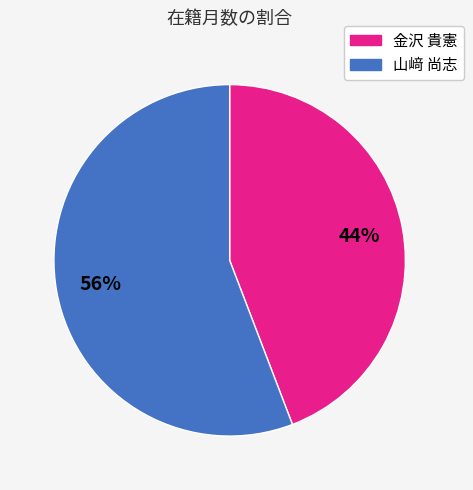

The 山﨑 尚志 slice represents 45% of the pie. True or false?

False